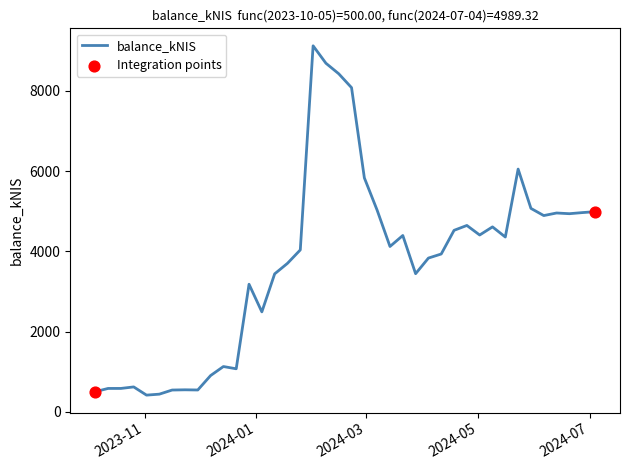

What is the smallest value displayed?

414.1